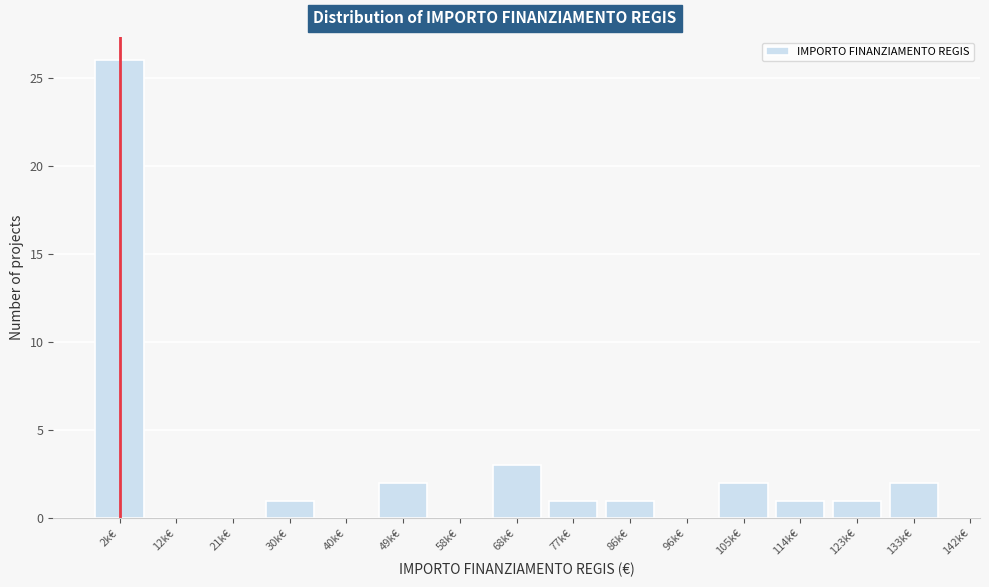

Reading left to right, transcribe all the data shown in this chart.

2k€=26	12k€=0	21k€=0	30k€=1	40k€=0	49k€=2	58k€=0	68k€=3	77k€=1	86k€=1	96k€=0	105k€=2	114k€=1	123k€=1	133k€=2